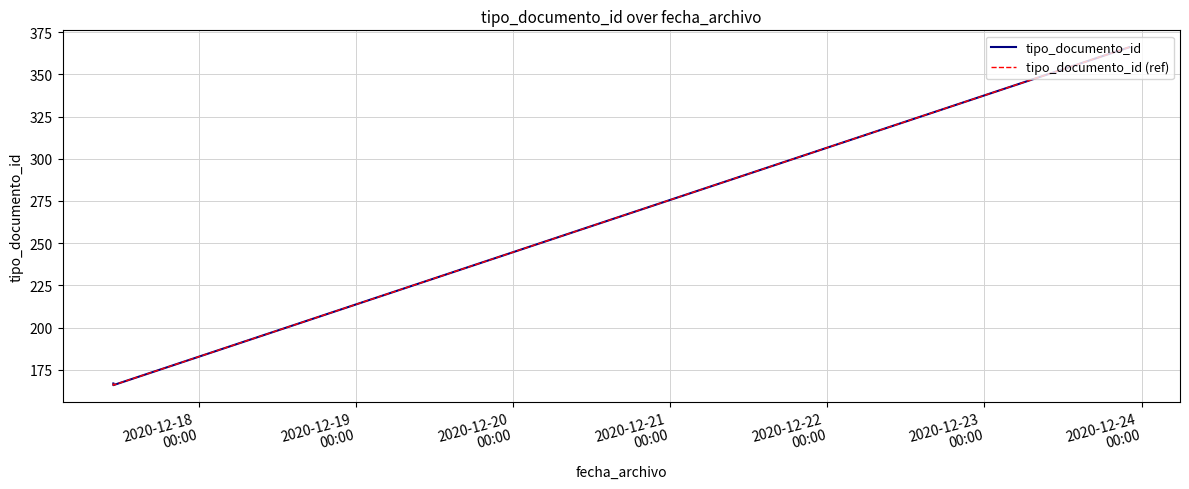

Is this an area chart (filled region under the line)?

No